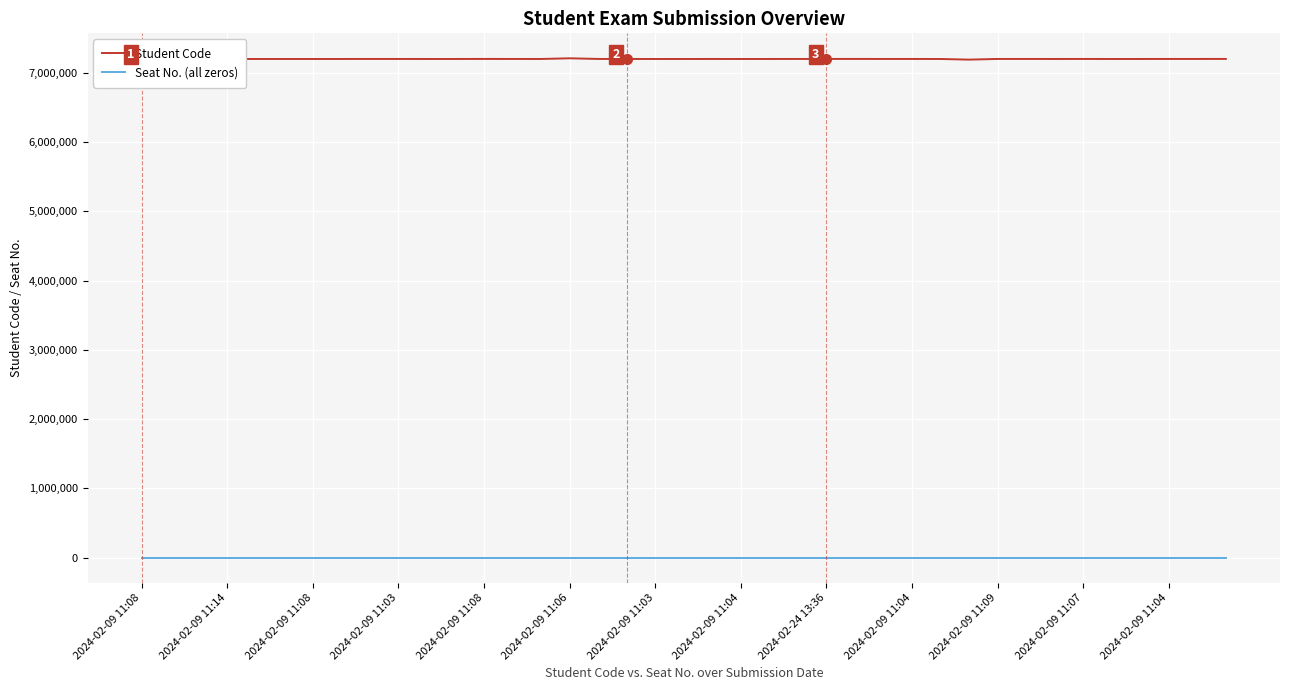

What is the label of the 38th point from the right?

2024-02-09 11:14